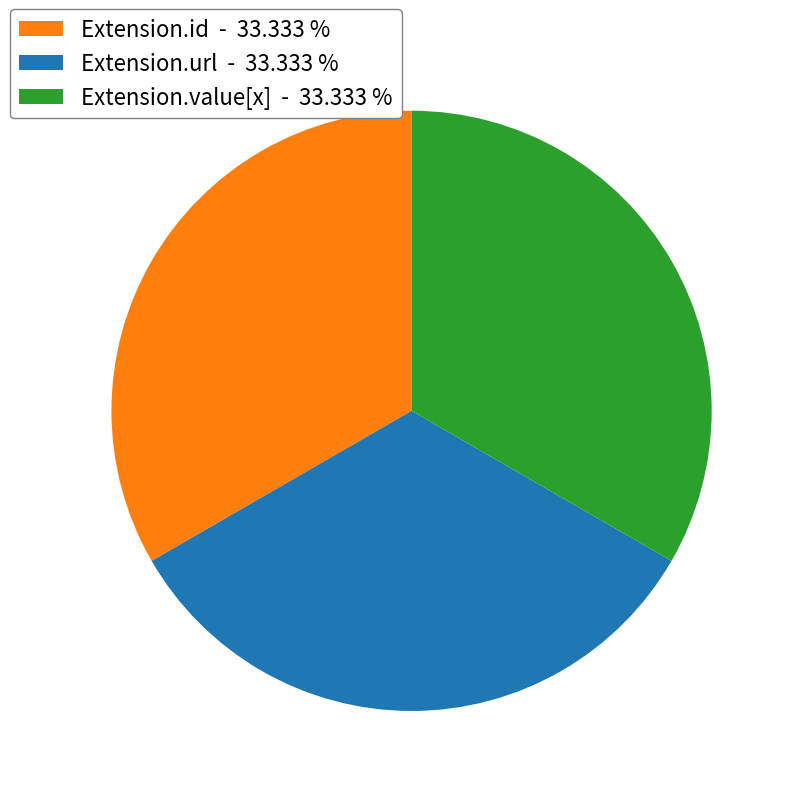

Do Extension.url - 33.333 % and Extension.value[x] - 33.333 % together represent more than half of the pie?

Yes